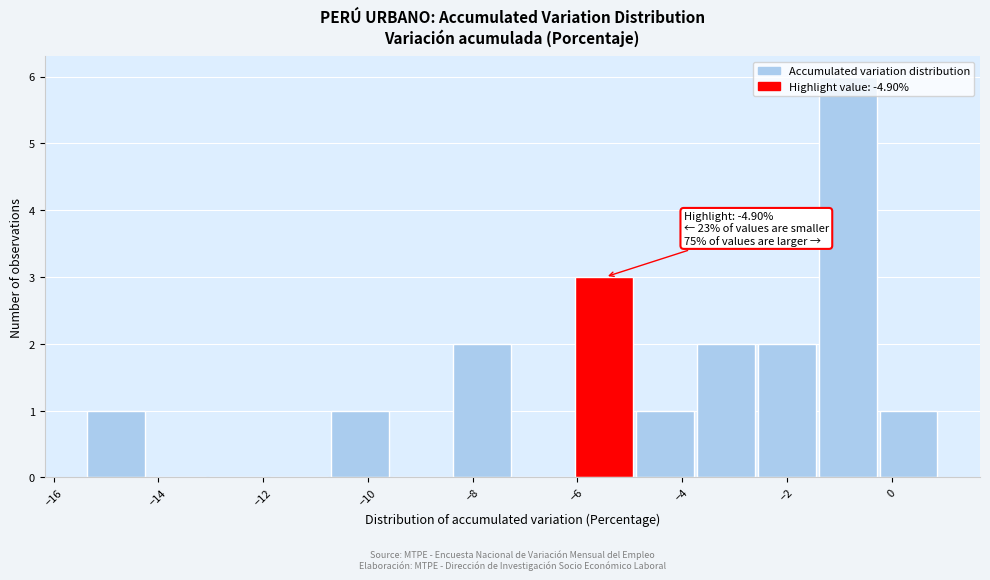

Which range on the x-axis has the tallest bar?

-1.4 to -0.2